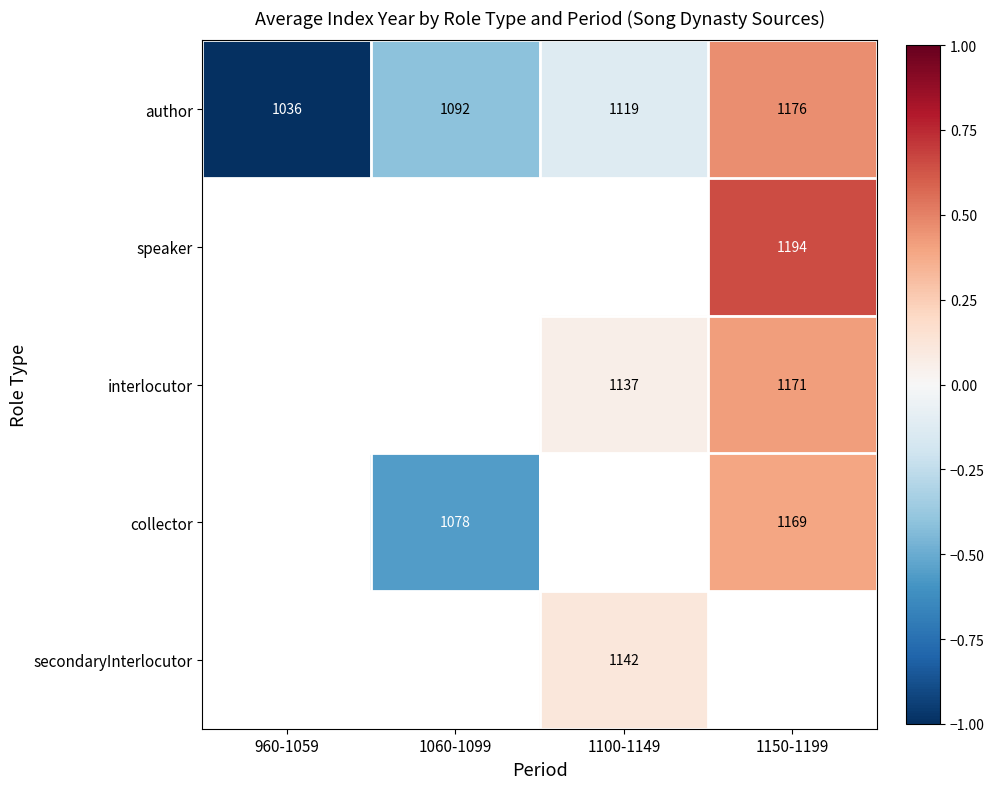

True or false: author has a value of 1119 at 1100-1149.

True